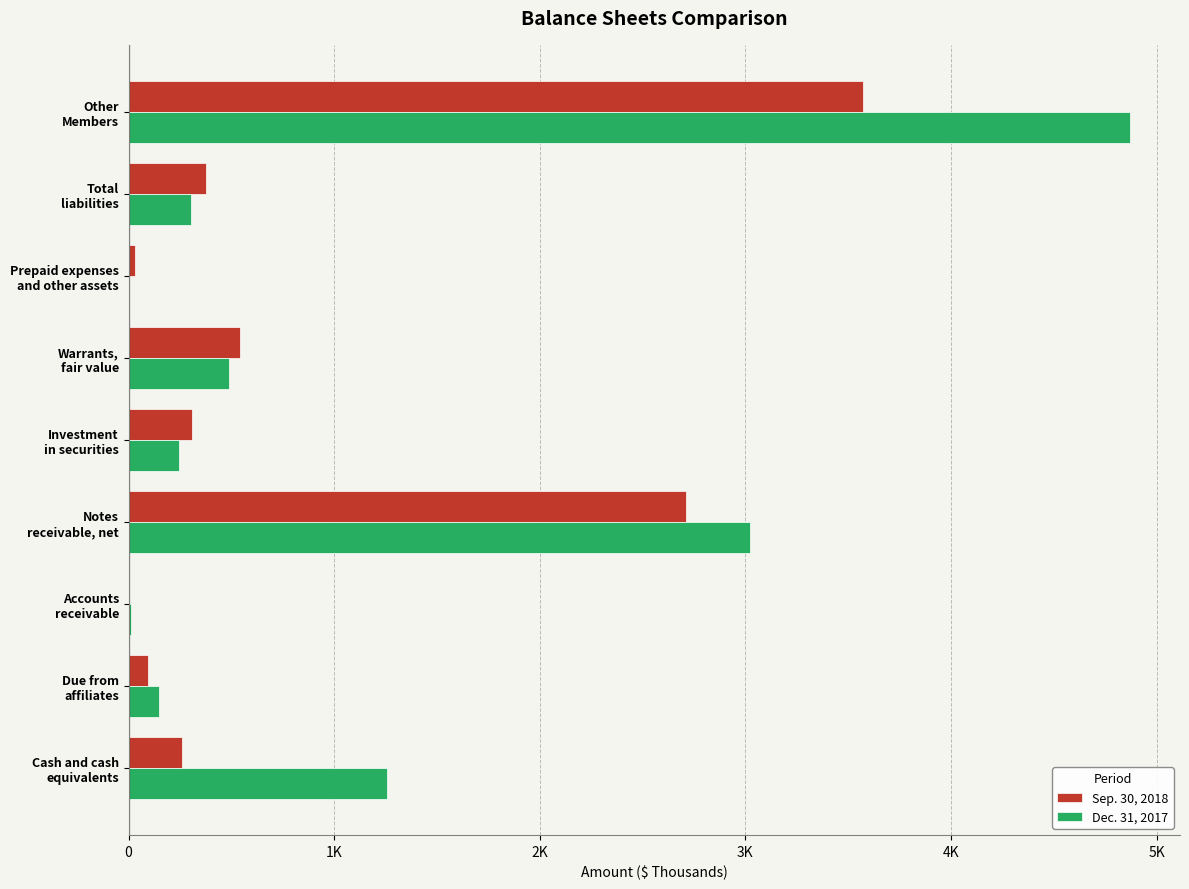

What are all the series names shown in the legend?

Sep. 30, 2018, Dec. 31, 2017